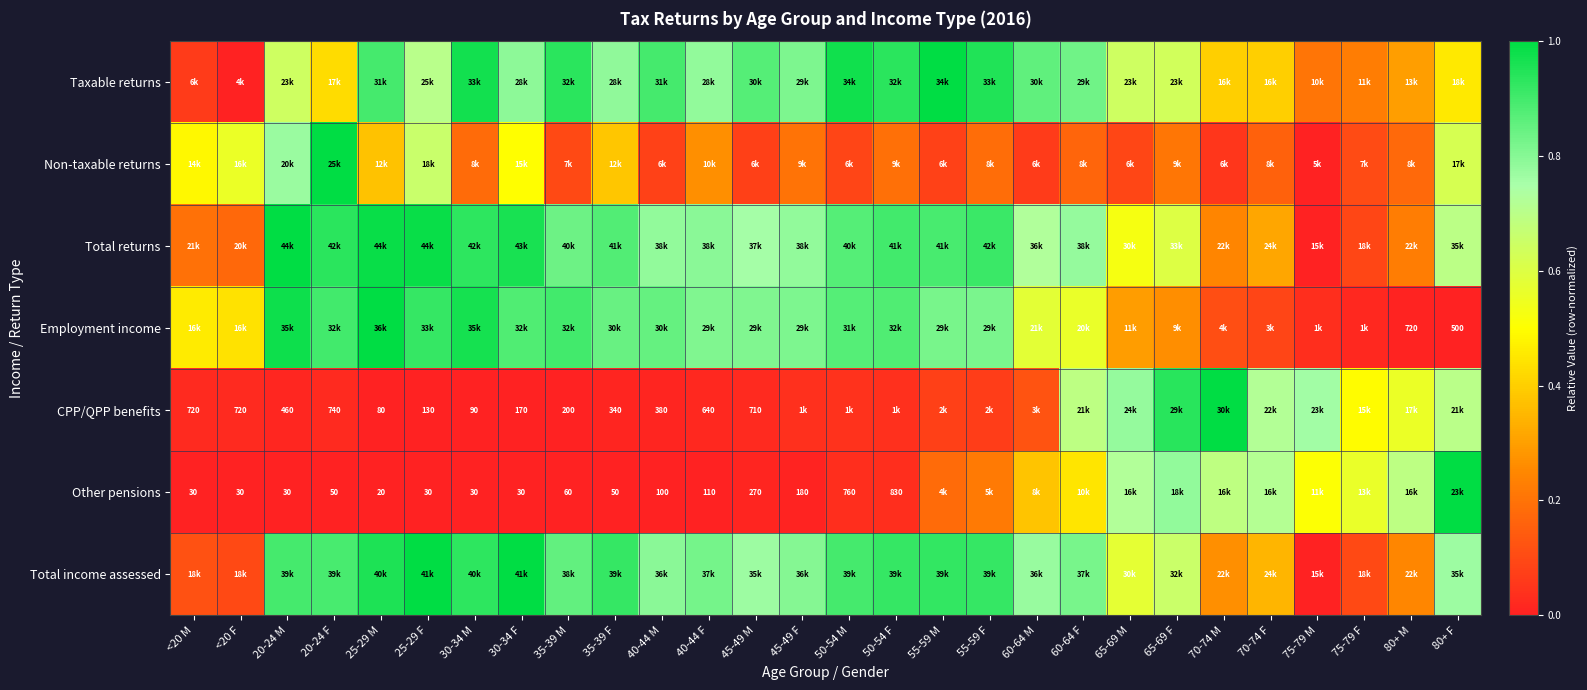

Which series changed the most between 35-39 F and 45-49 M?

Non-taxable returns